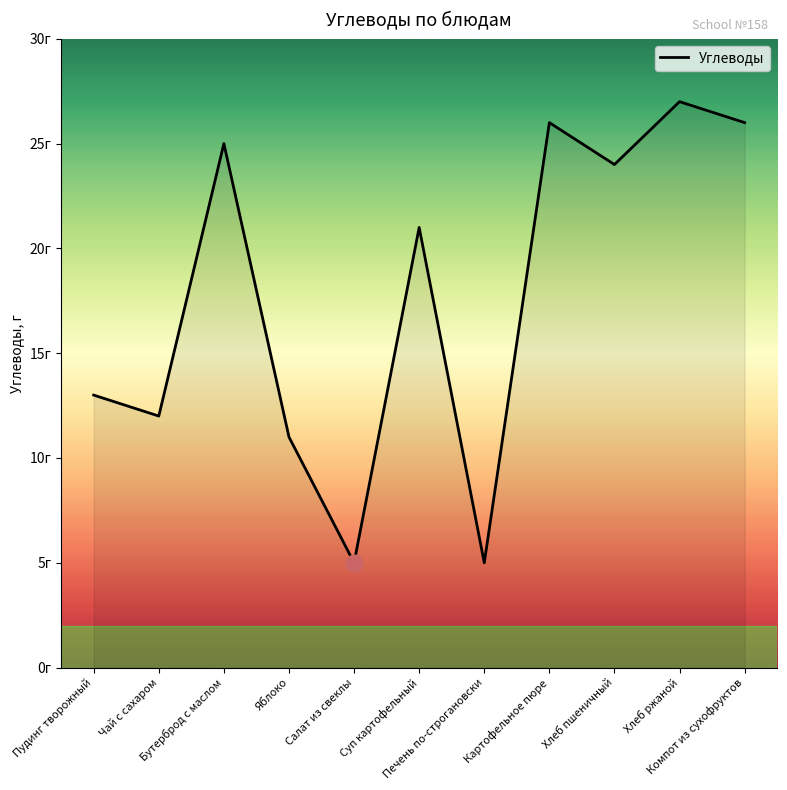

Approximately how many times larger is the value at Компот из сухофруктов compared to Яблоко?

2.4